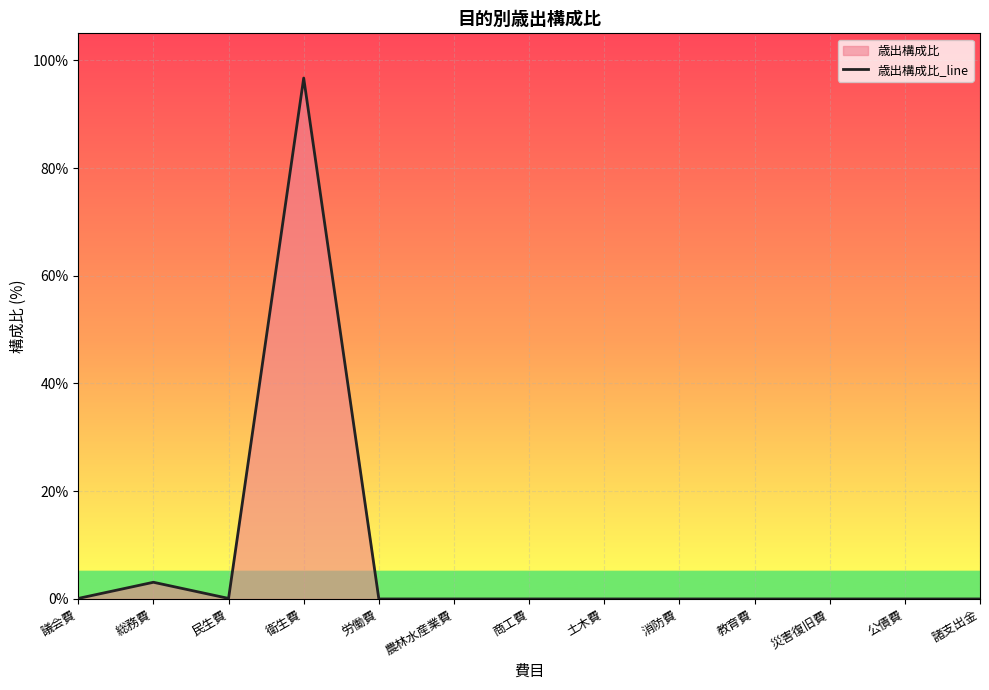

Which has a higher value, 農林水産業費 or 民生費?

民生費